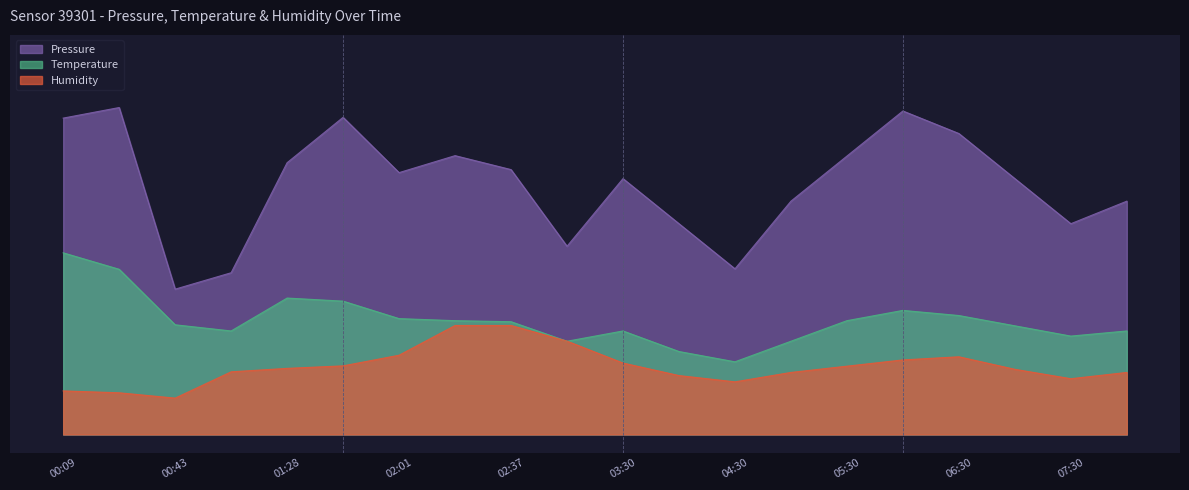

Reading left to right, list all the values displayed in this chart.

Pressure: 94970.9	95000.0	94500.0	94545.2	94848.1	94973.1	94820.8	94867.6	94829.1	94618.1	94804.3	94680.2	94556.0	94742.2	94866.4	94990.5	94928.4	94804.3	94680.2	94742.2
Temperature: 94600.0	94554.7	94401.9	94384.9	94475.5	94467.0	94418.9	94413.2	94410.4	94356.6	94384.9	94328.3	94300.0	94356.6	94413.2	94441.5	94427.4	94399.1	94370.8	94384.9
Humidity: 94219.8	94214.7	94200.0	94272.4	94281.9	94288.8	94318.1	94400.0	94400.0	94356.9	94296.6	94262.1	94244.8	94270.7	94287.9	94305.2	94313.8	94279.3	94253.4	94270.7